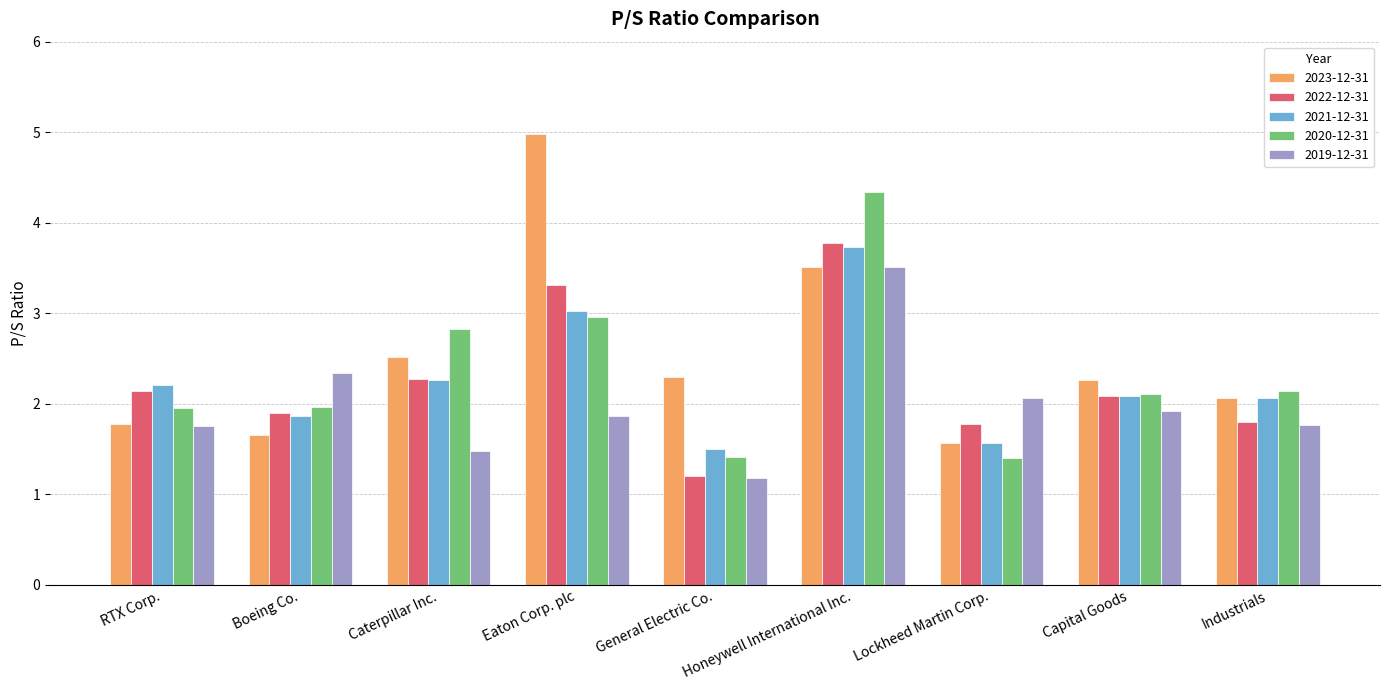

At which category is the sum across all series the highest?

Honeywell International Inc.